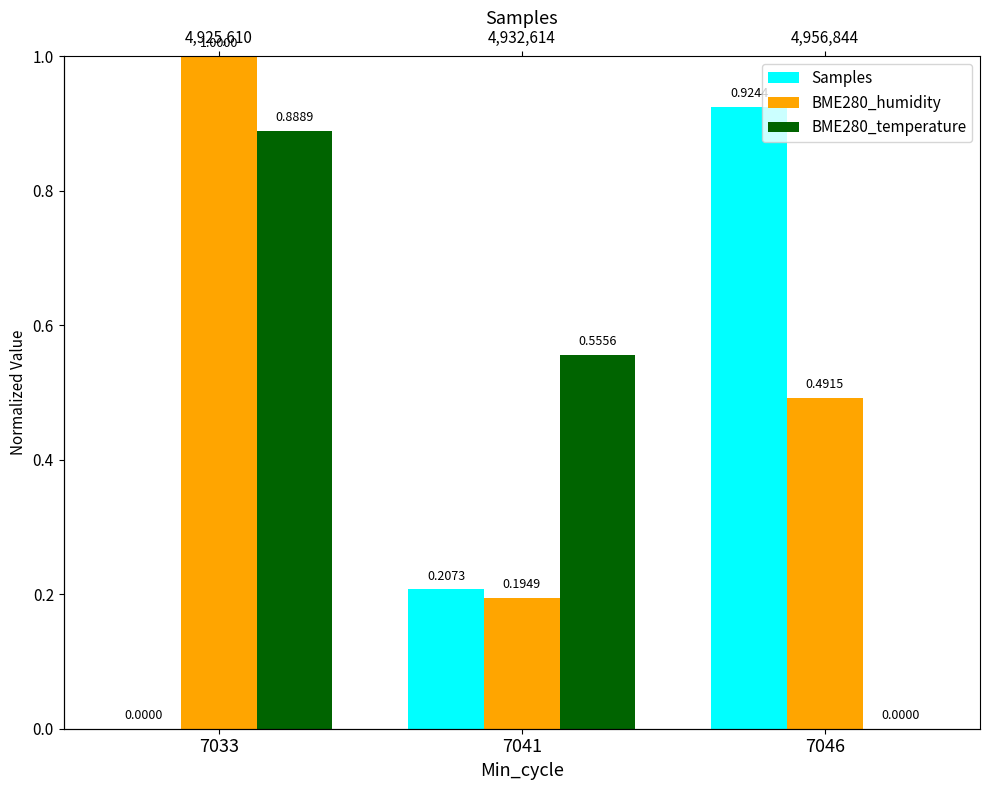

Reading left to right, what are all the values shown in this chart?

Samples: 0.0	0.2	0.9
BME280_humidity: 1.0	0.2	0.5
BME280_temperature: 0.9	0.6	0.0